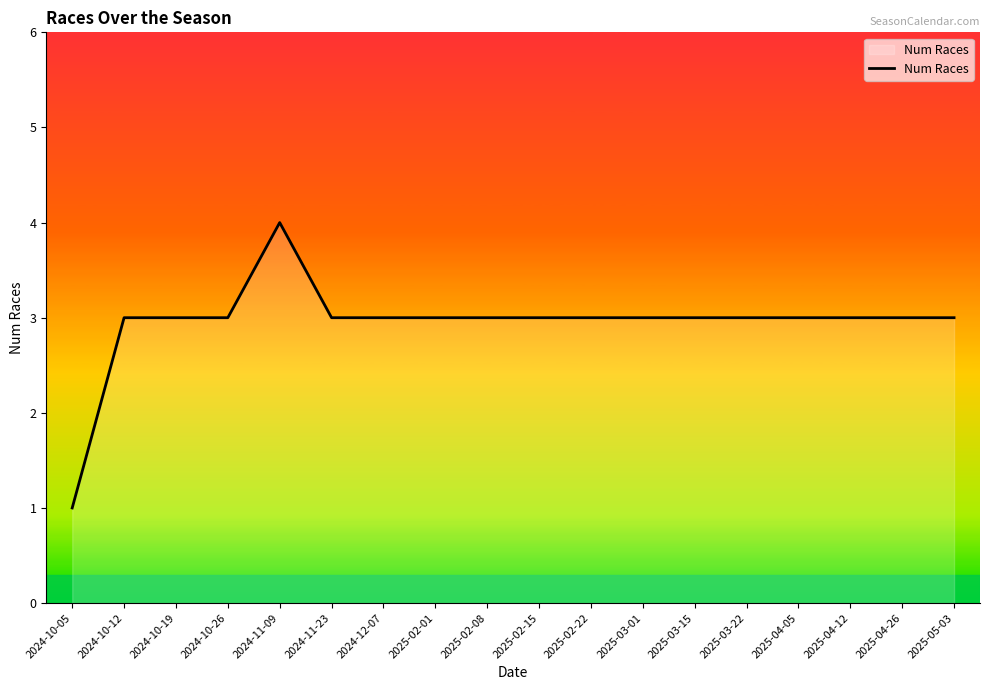

Which category has the highest value across all series?

2024-11-09